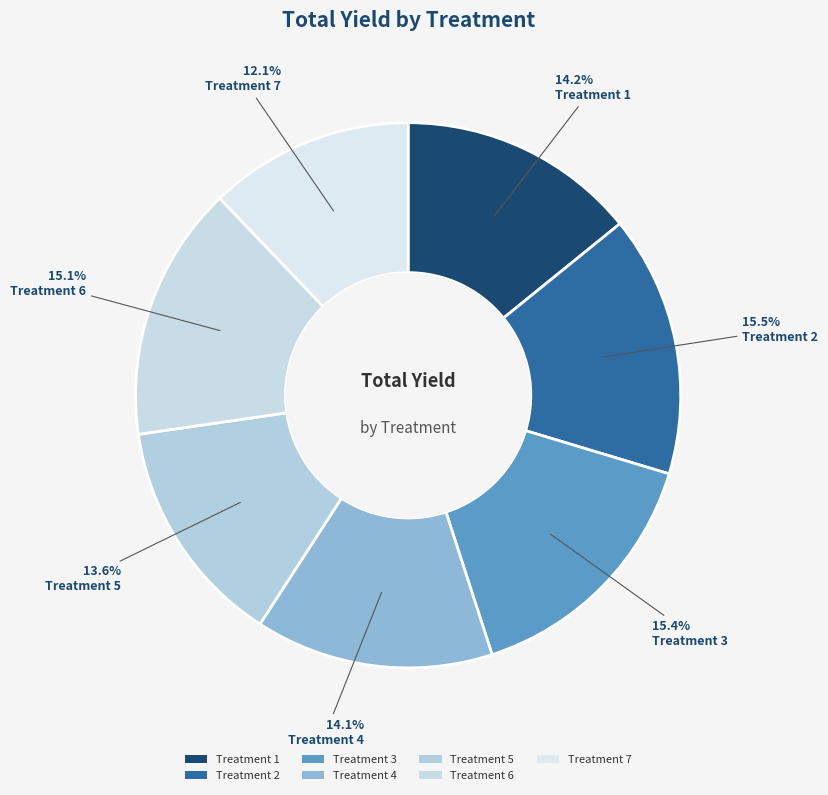

How many slices are in this pie chart?

7